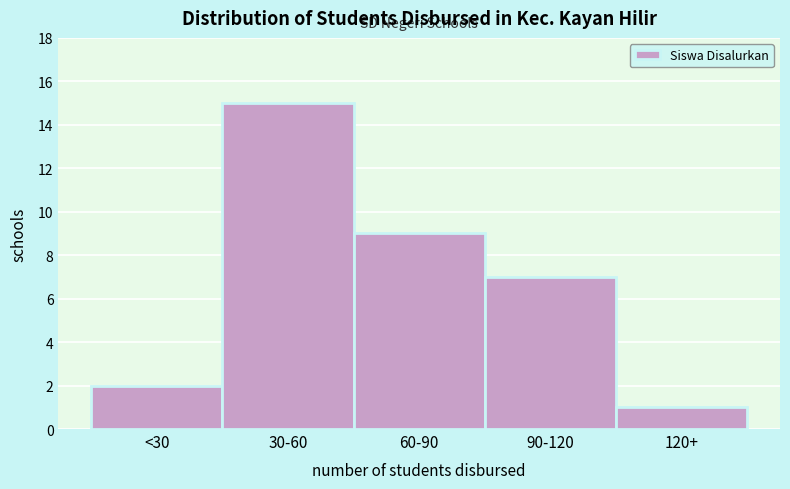

Reading right to left, what are all the values shown in this chart?

120+=1	90-120=7	60-90=9	30-60=15	<30=2